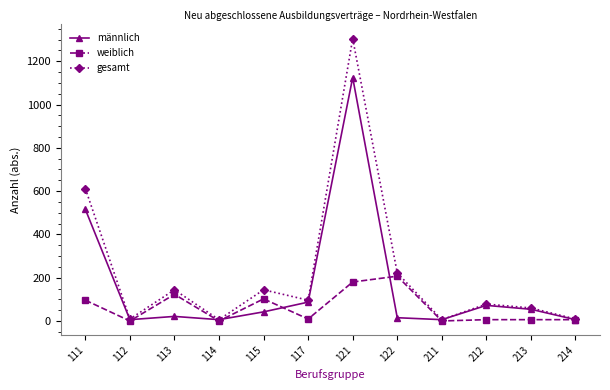

At which category is the sum across all series the highest?

121